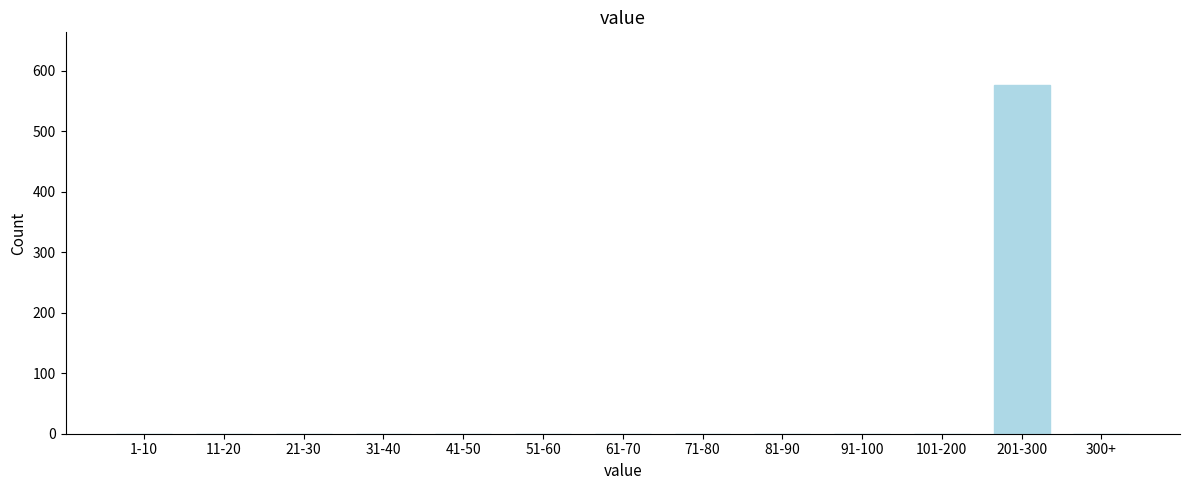

Reading left to right, what are all the values shown in this chart?

1-10=0	11-20=0	21-30=0	31-40=0	41-50=0	51-60=0	61-70=0	71-80=0	81-90=0	91-100=0	101-200=0	201-300=577	300+=0